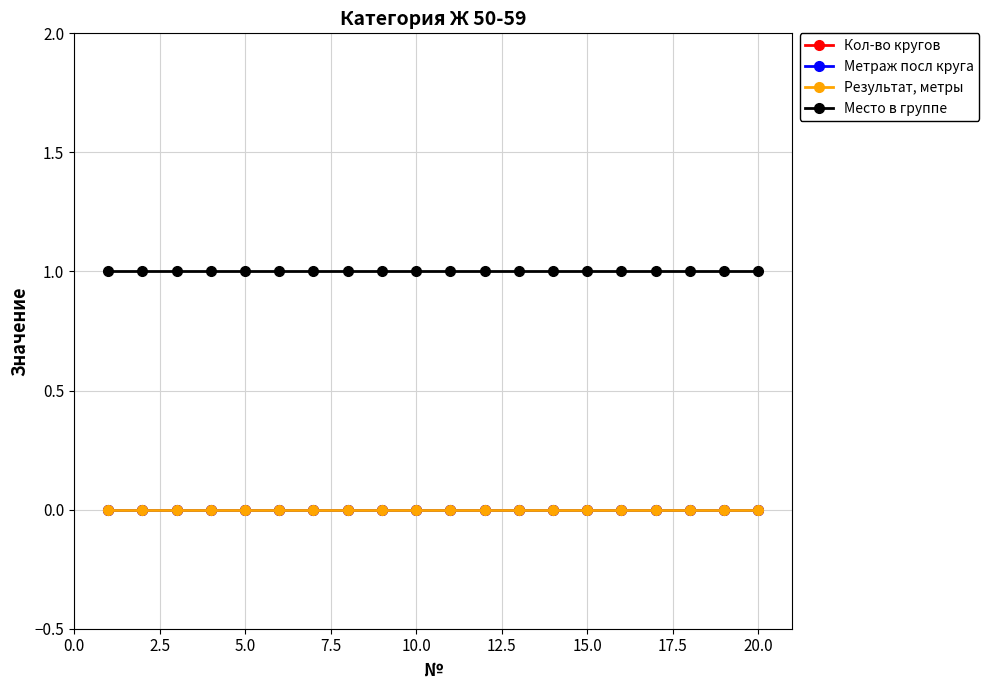

True or false: Результат, метры and Место в группе intersect in this chart.

False